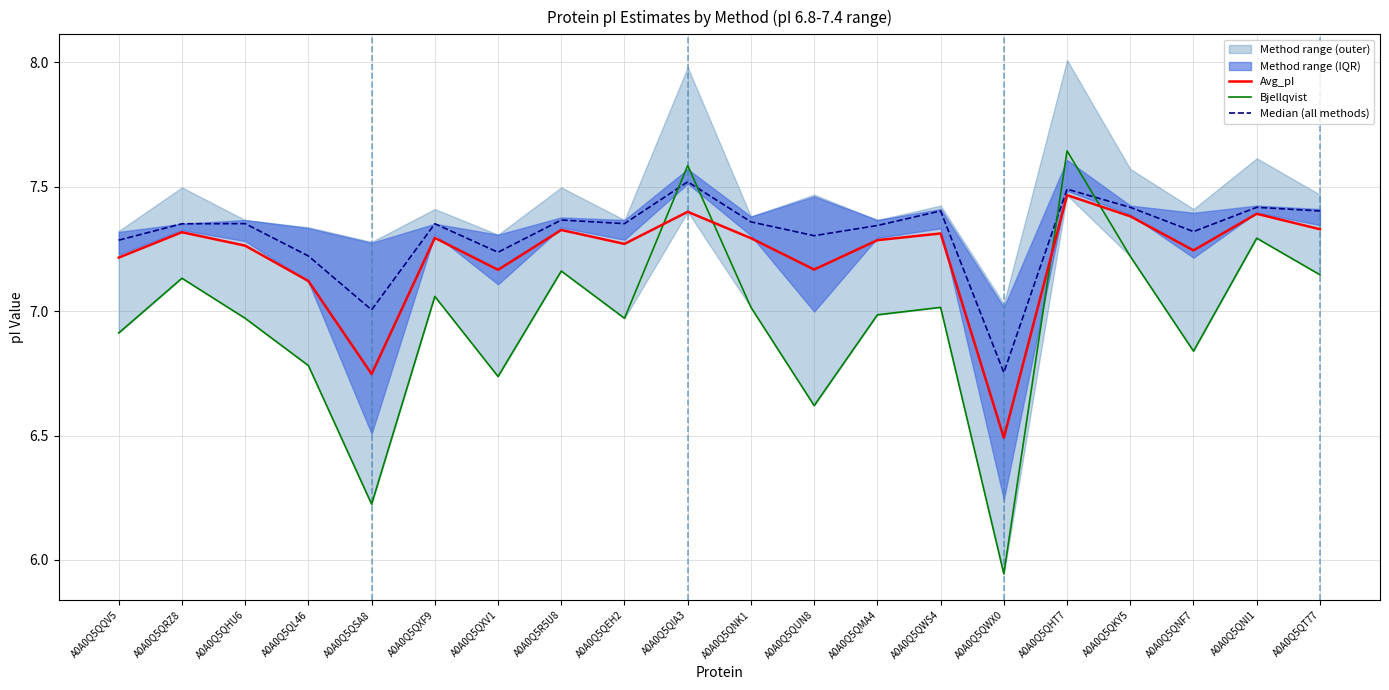

True or false: Median (all methods) has more than 1 points higher than both neighbors.

True